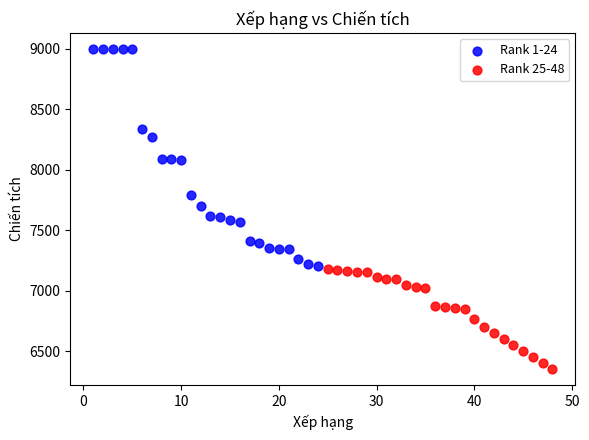

Which series has the largest Y range (max minus min)?

Rank 1-24